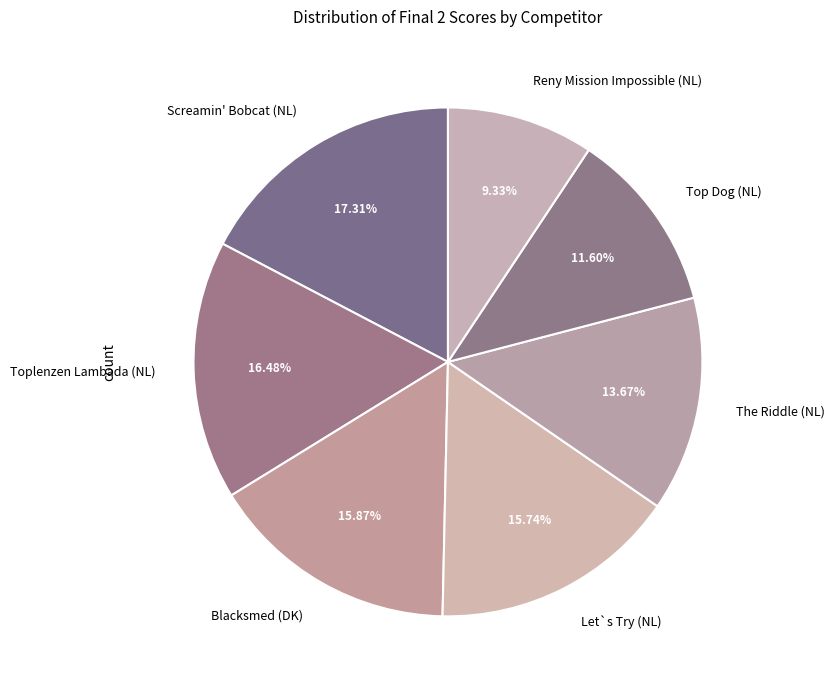

Is there any slice that represents more than half of the pie?

No